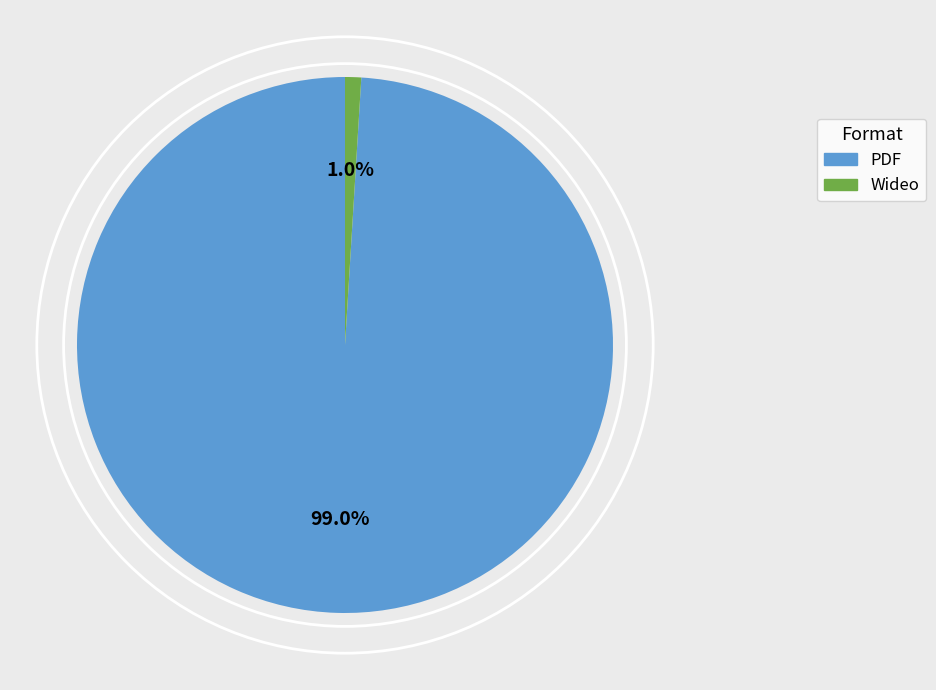

Is there any slice that represents more than half of the pie?

Yes